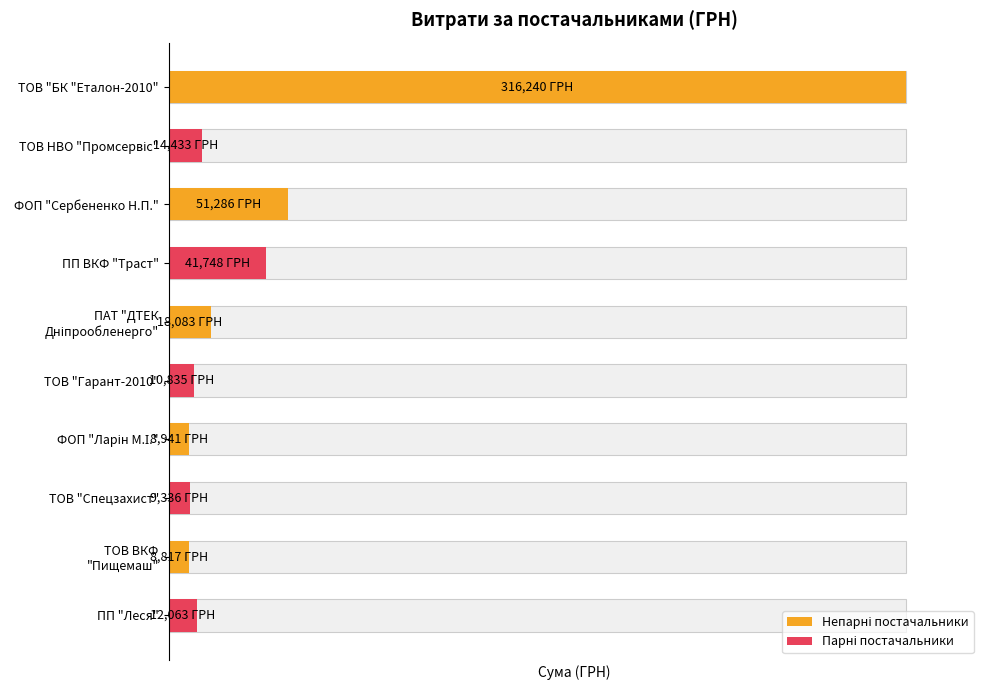

What is the minimum value shown in the chart?

8817.0